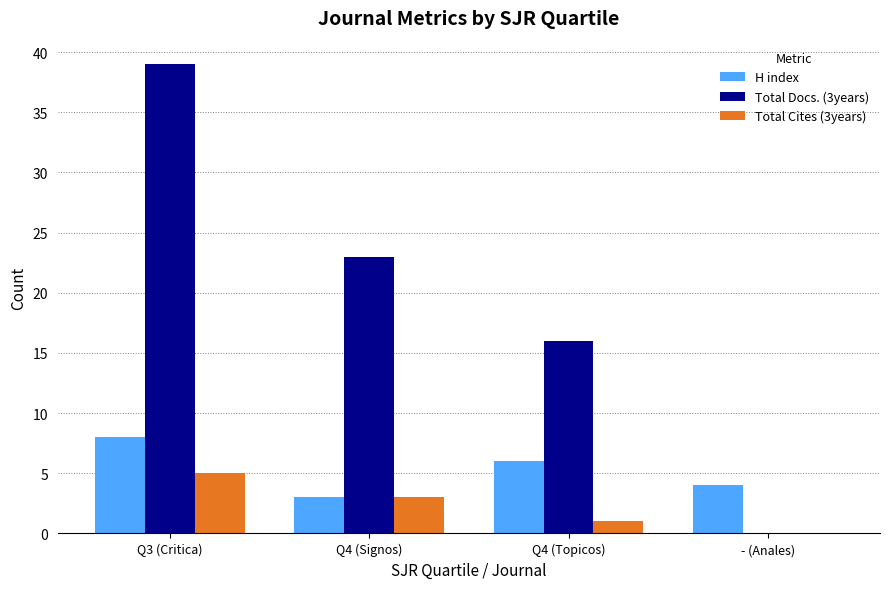

Which series has the largest total across all categories?

Total Docs. (3years)